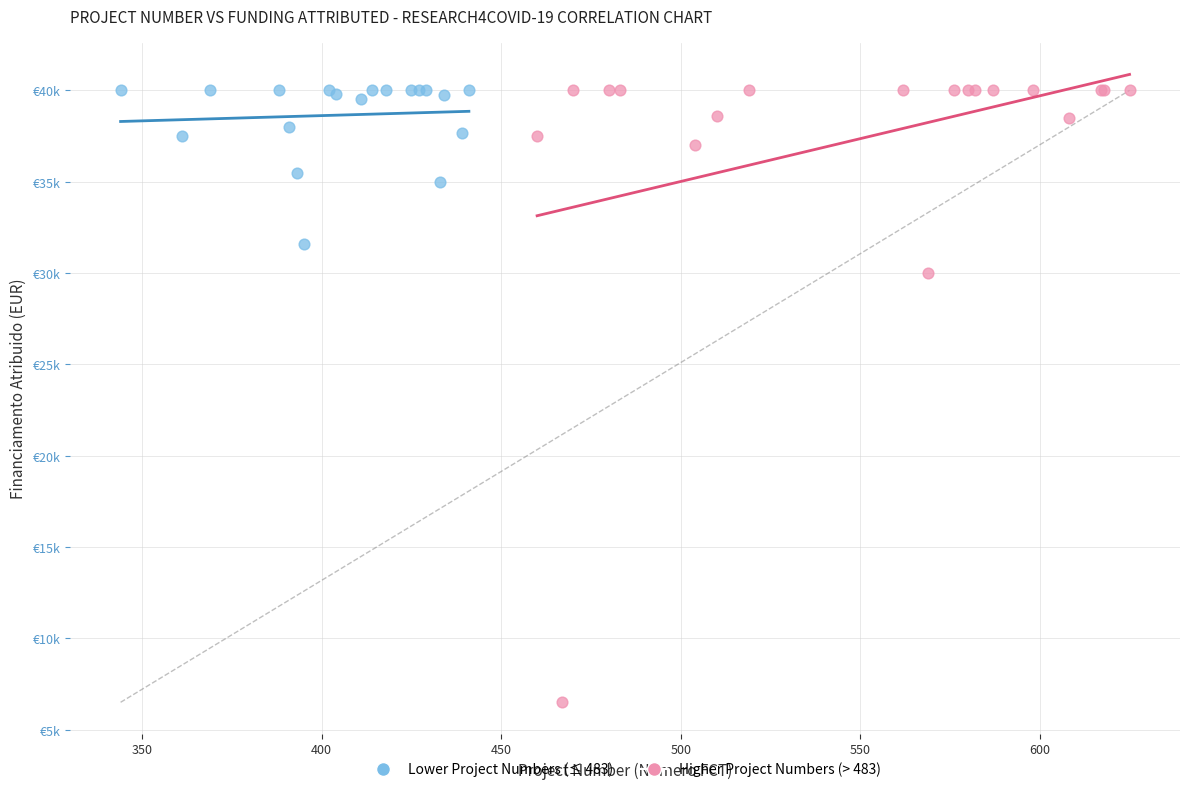

Which series contains the lowest Y value?

Higher Project Numbers (> 483)